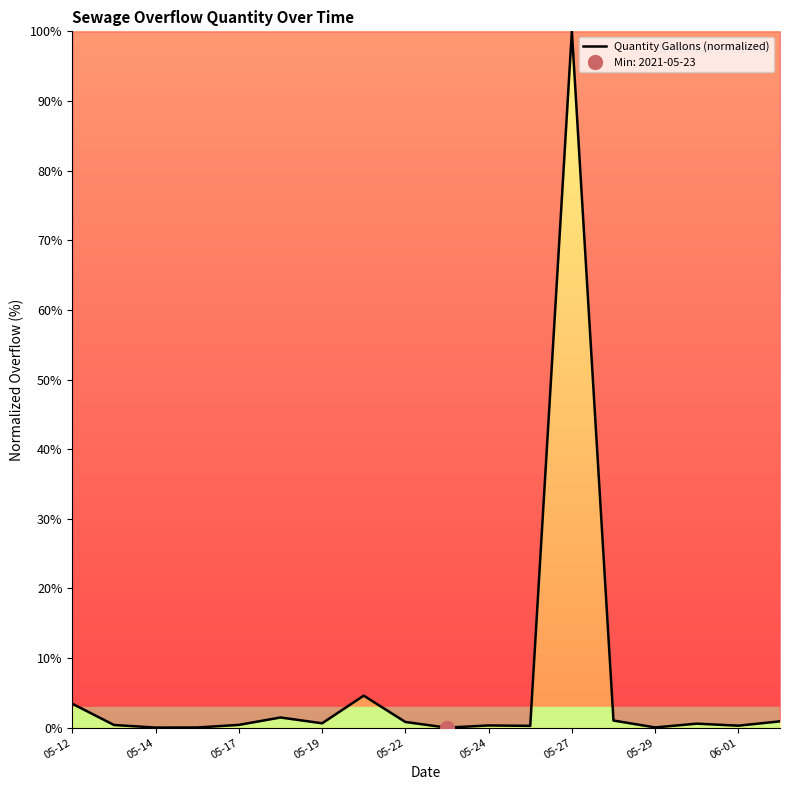

What is the sum of all values?

115.4